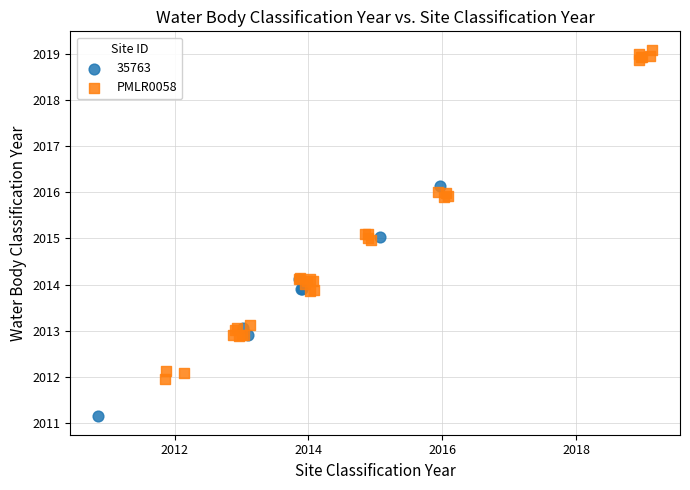

Which series contains the highest Y value?

PMLR0058